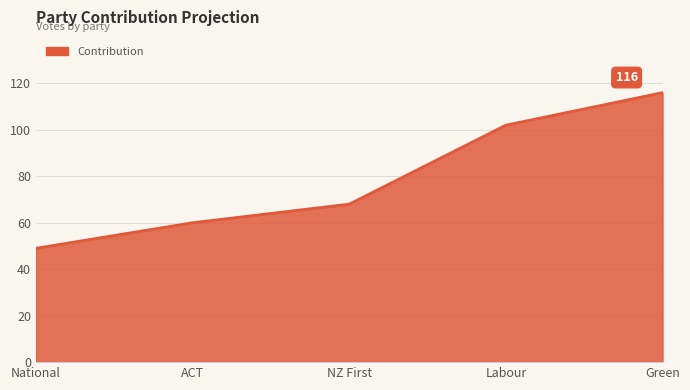

What is the difference between the second highest and second lowest values?

42